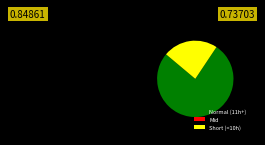

Is there a majority slice in this chart?

Yes